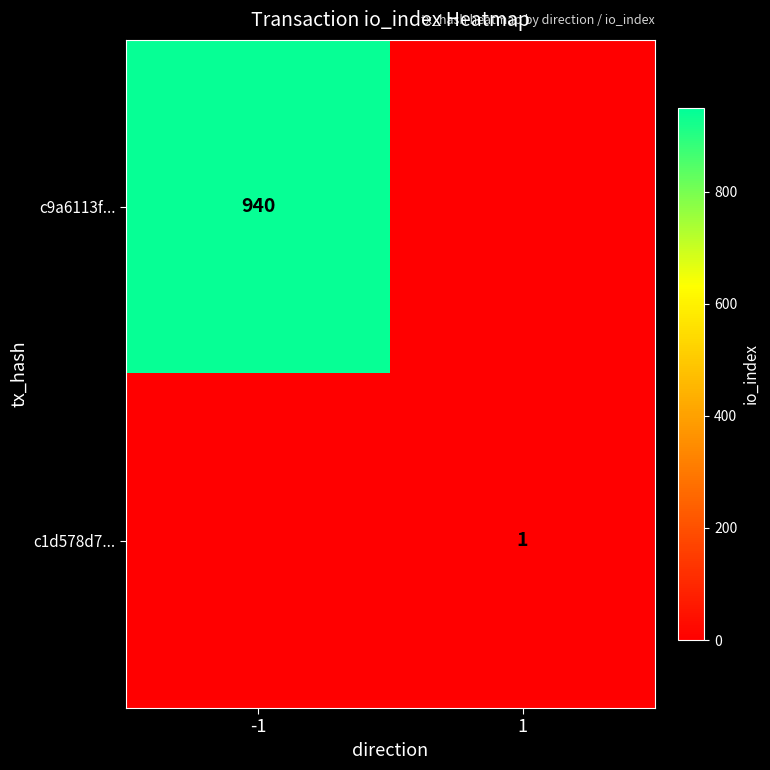

The value of c1d578d7... at 1 is 2. True or false?

False